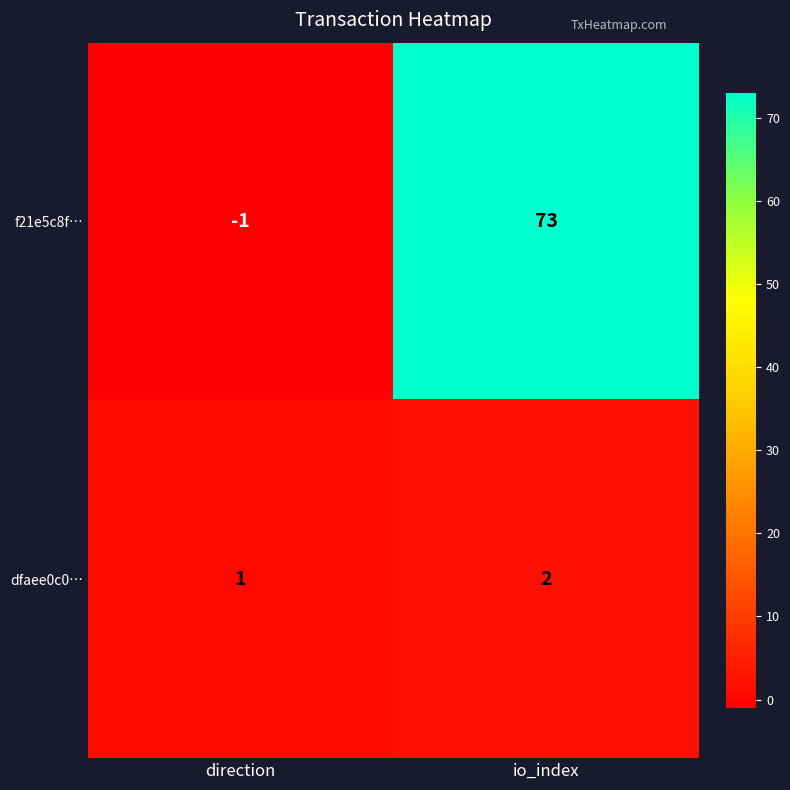

What is the sum of all dfaee0c0… values?

3